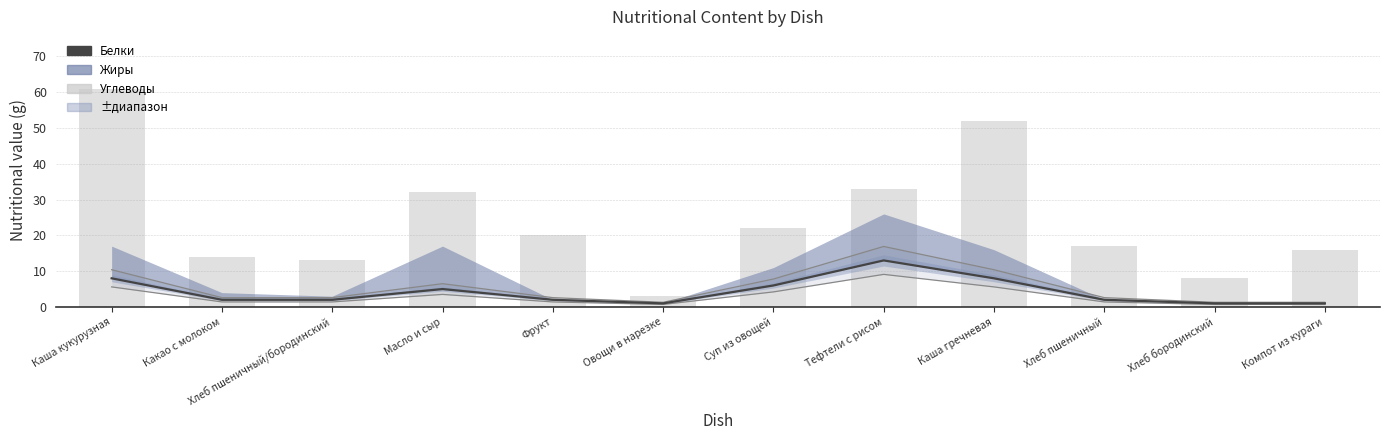

What is the value of the Белки (г) bar at the 12th from the left?

1